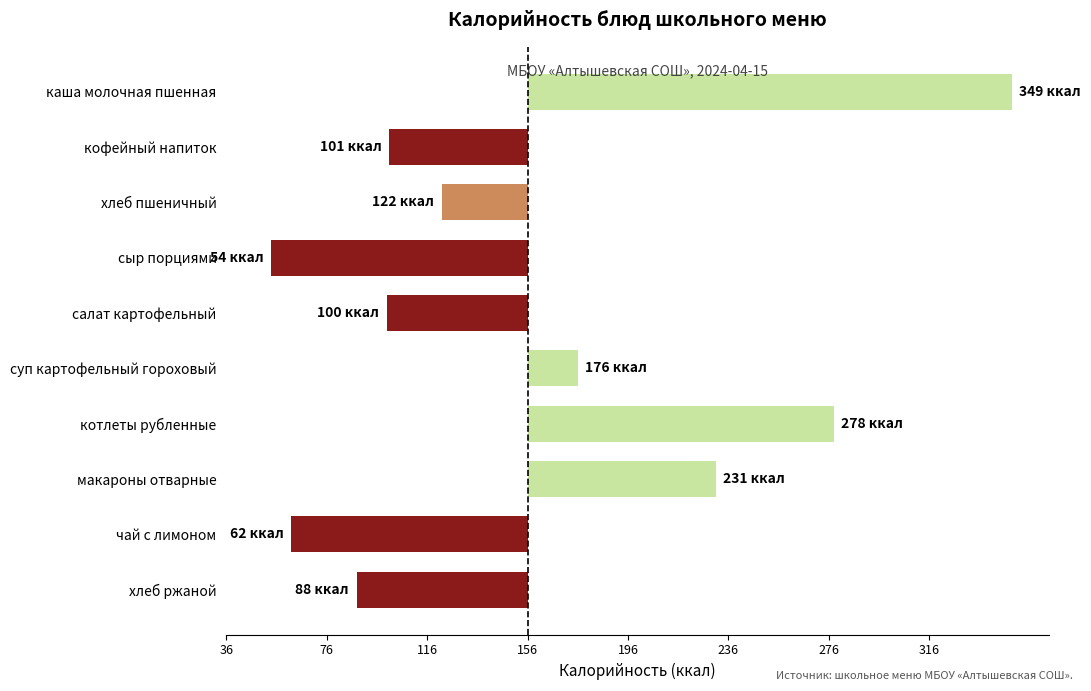

At which category does the chart reach its peak across all series?

каша молочная пшенная